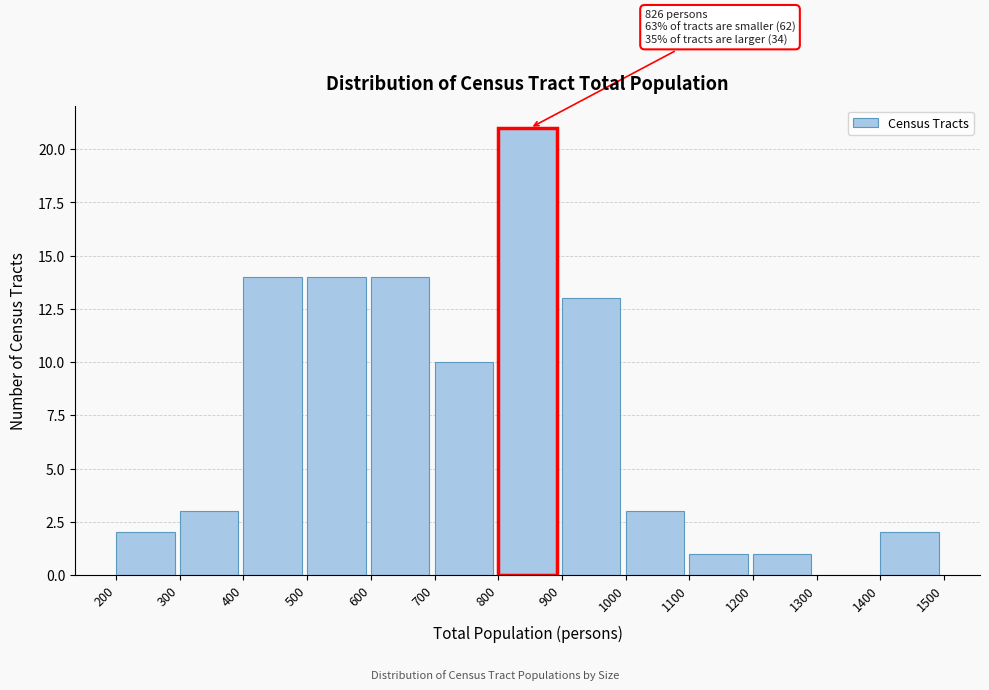

Over which range of the x-axis is the bar tallest?

800 to 900